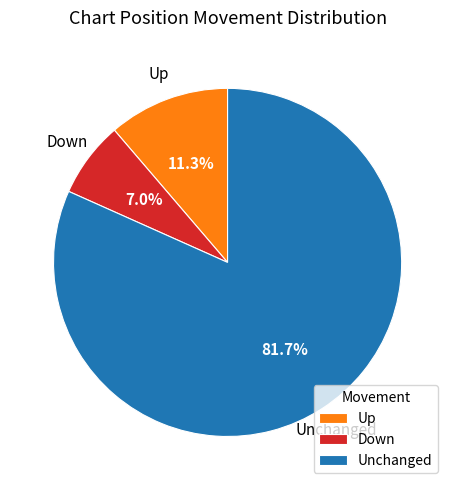

To the nearest percent, what is the average slice percentage?

33%